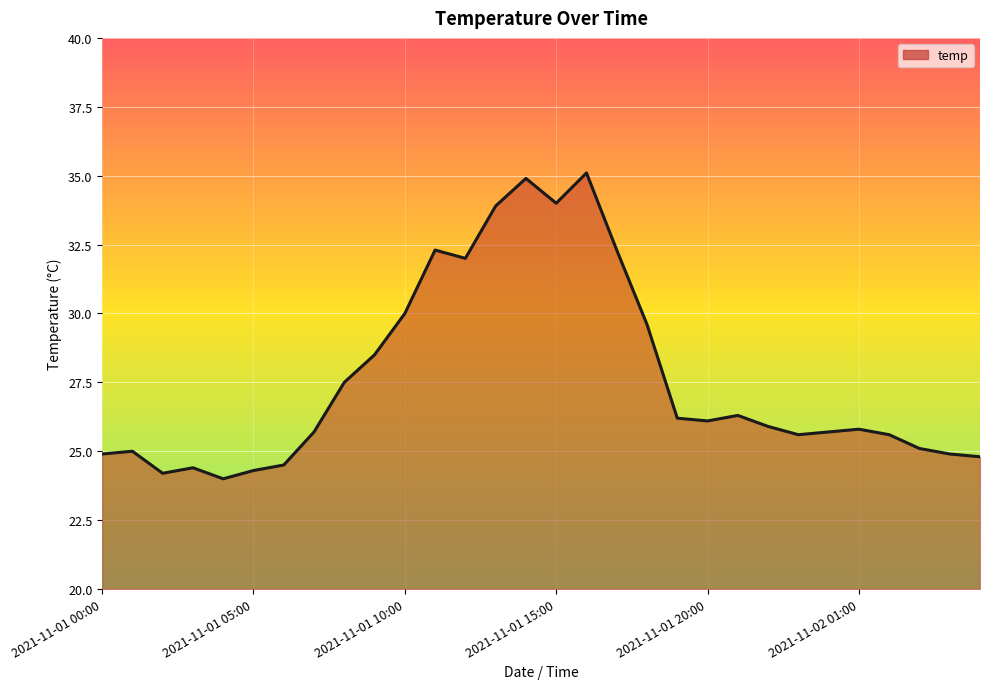

How many lines are shown in the chart?

1